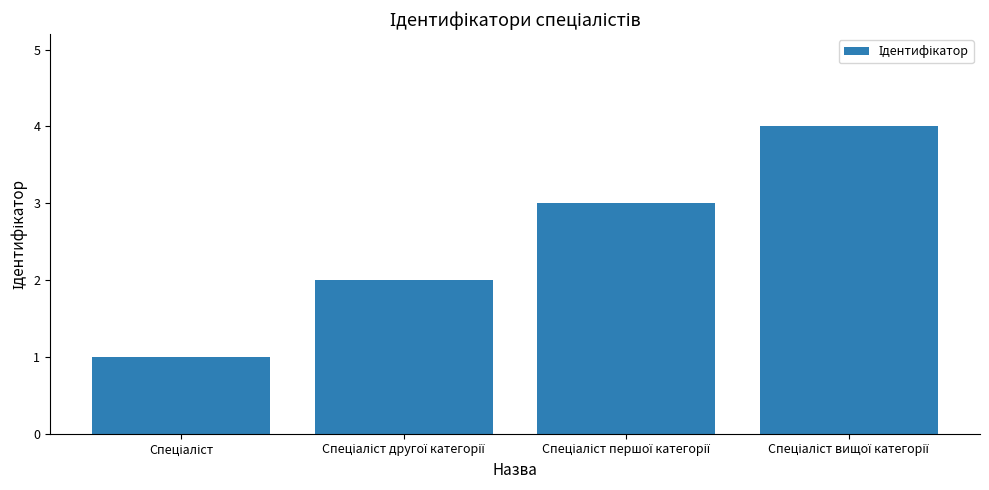

What is the maximum value shown in the chart?

4